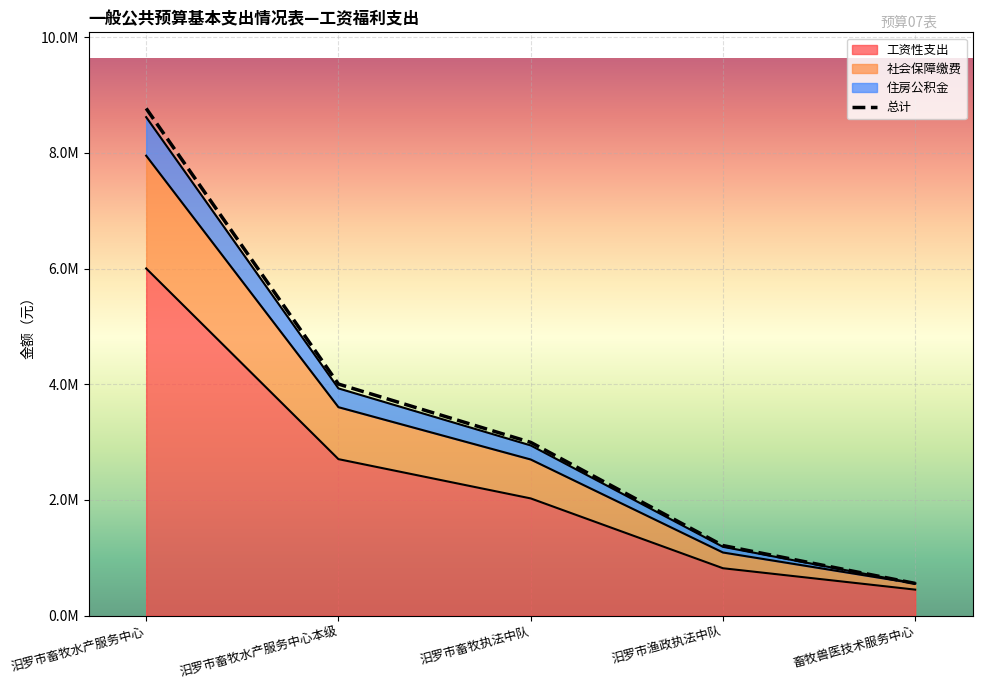

What is the value of the 2nd point from the left?

4004299.0